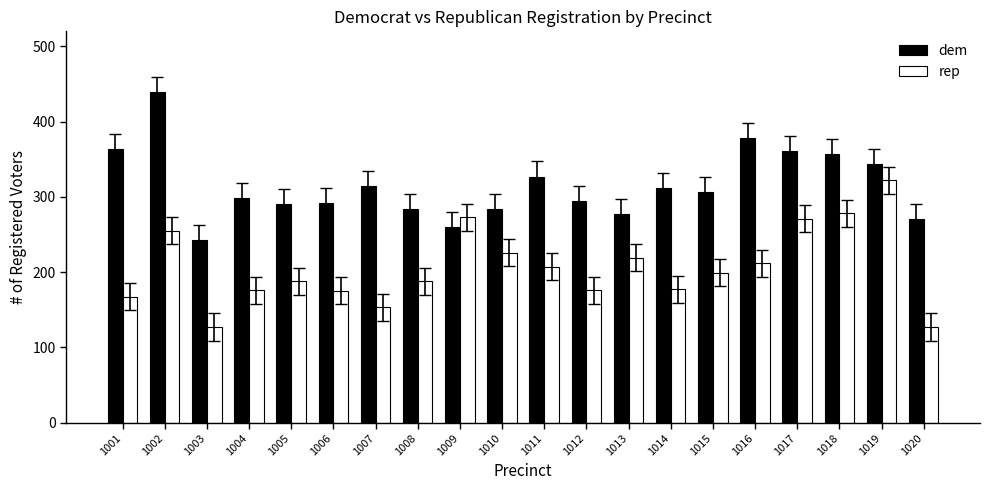

The dem series shows 201 at 1012. True or false?

False